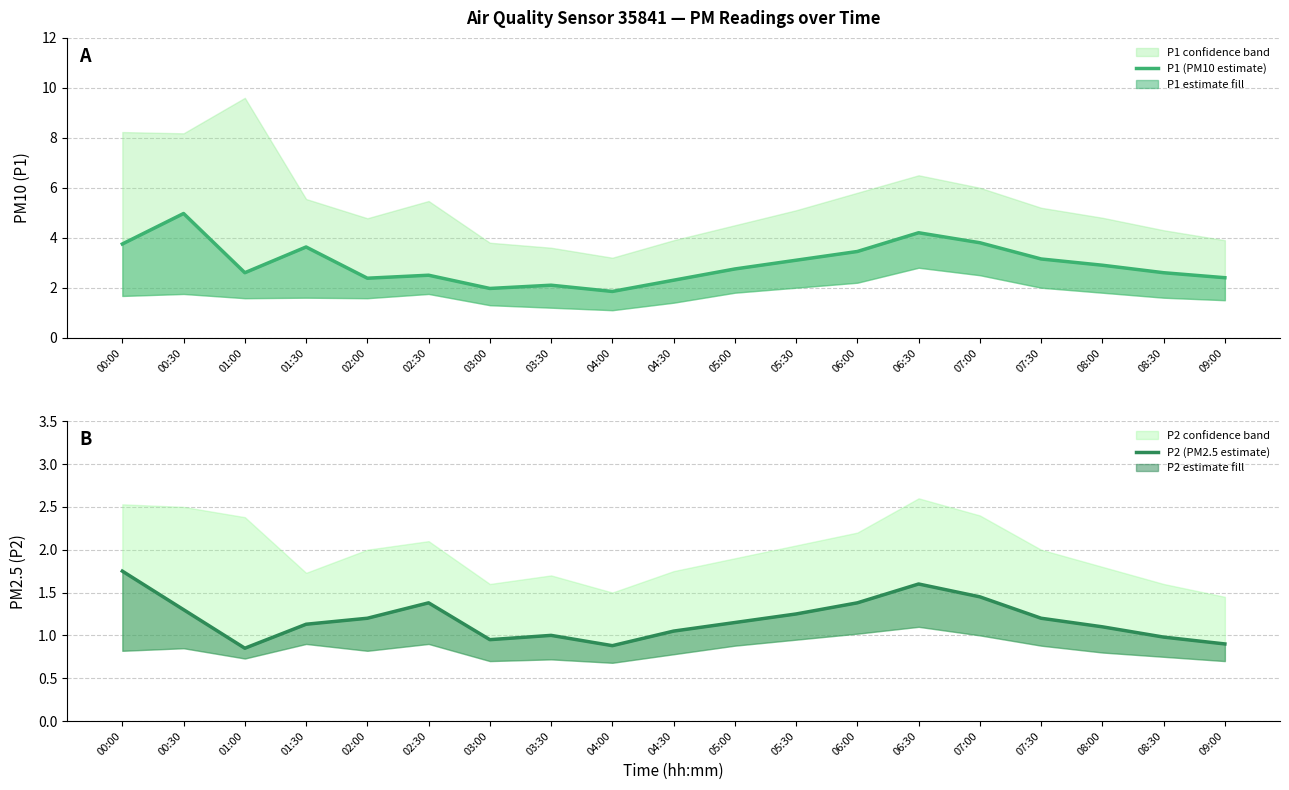

What is the label of the 16th point from the right?

01:30